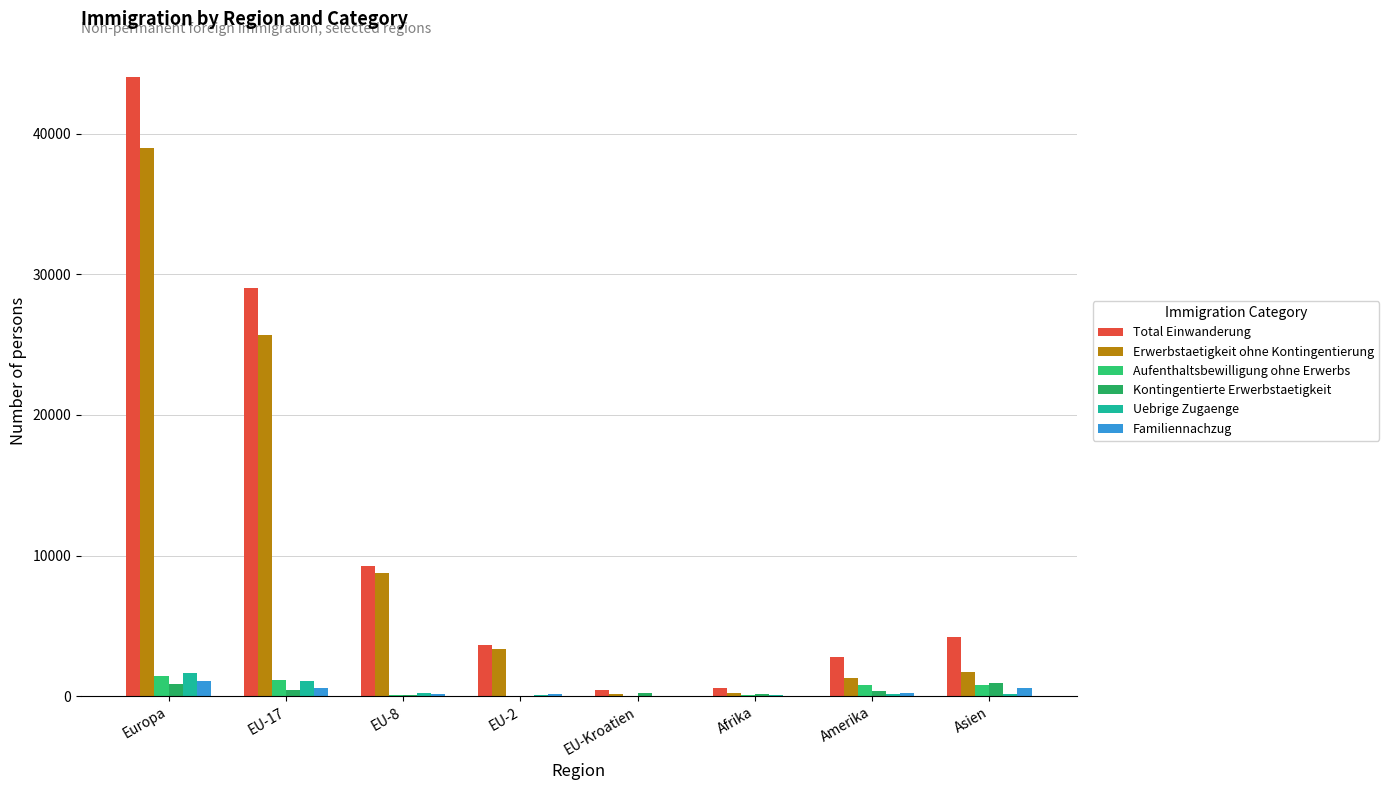

Count the number of data series in this chart.

6